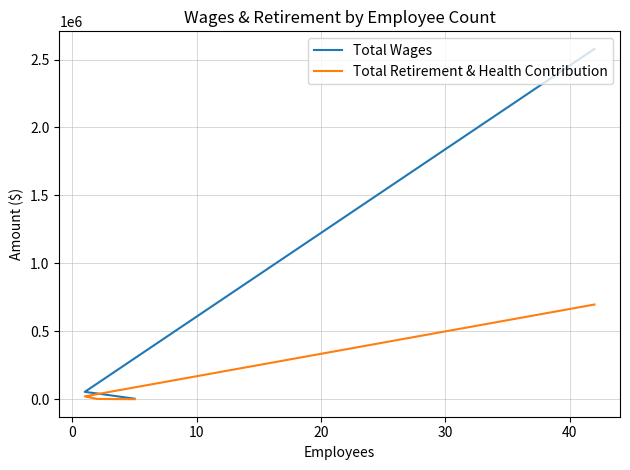

Reading left to right, what are all the values shown in this chart?

Total Wages: 2578445	53997	42096	3635
Total Retirement & Health Contribution: 696864	20834	1904	0